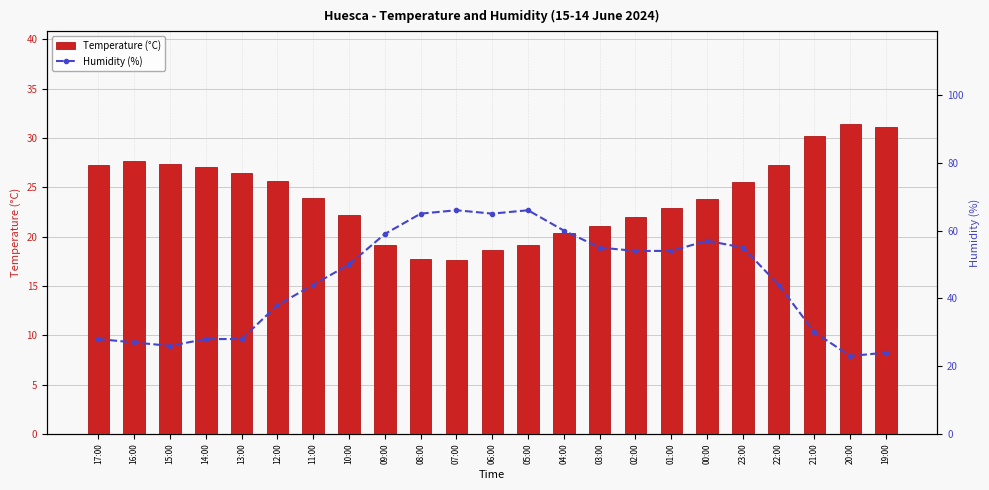

Reading left to right, list all the values displayed in this chart.

Temperature (°C): 17:00=27.3	16:00=27.7	15:00=27.4	14:00=27.1	13:00=26.5	12:00=25.6	11:00=23.9	10:00=22.2	09:00=19.2	08:00=17.7	07:00=17.6	06:00=18.6	05:00=19.2	04:00=20.4	03:00=21.1	02:00=22.0	01:00=22.9	00:00=23.8	23:00=25.5	22:00=27.3	21:00=30.2	20:00=31.4	19:00=31.1
Humidity (%): 17:00=28.0	16:00=27.0	15:00=26.0	14:00=28.0	13:00=28.0	12:00=38.0	11:00=44.0	10:00=50.0	09:00=59.0	08:00=65.0	07:00=66.0	06:00=65.0	05:00=66.0	04:00=60.0	03:00=55.0	02:00=54.0	01:00=54.0	00:00=57.0	23:00=55.0	22:00=44.0	21:00=30.0	20:00=23.0	19:00=24.0